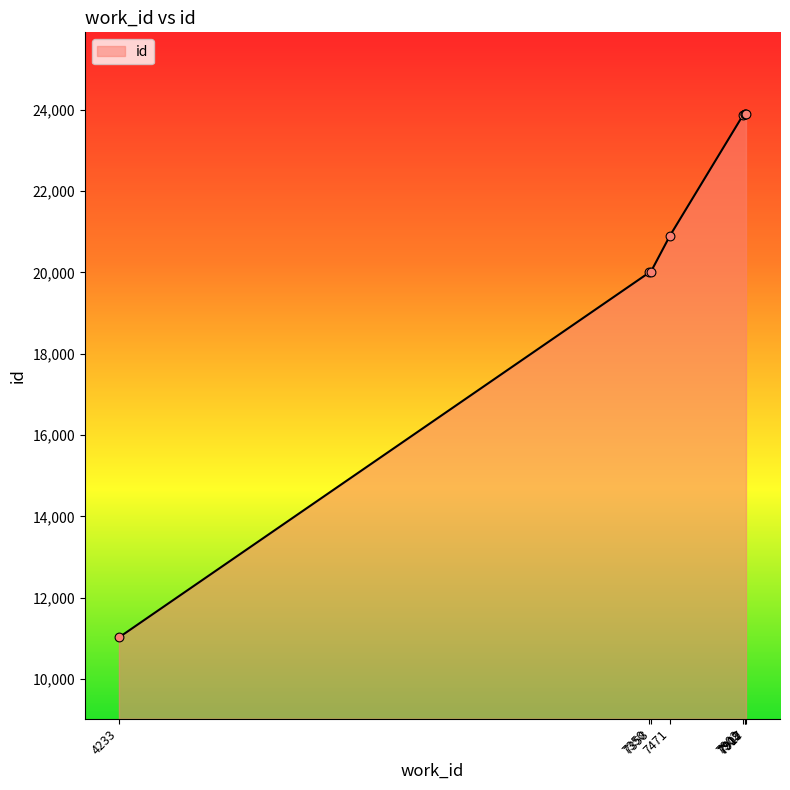

What is the smallest value displayed?

11020